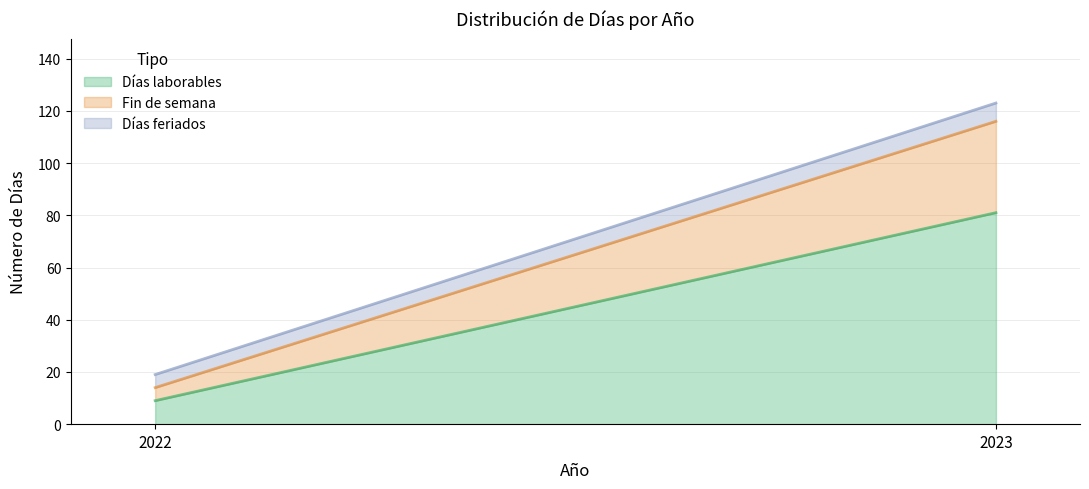

Read the Fin de semana value at 2022, to the nearest 5.

5